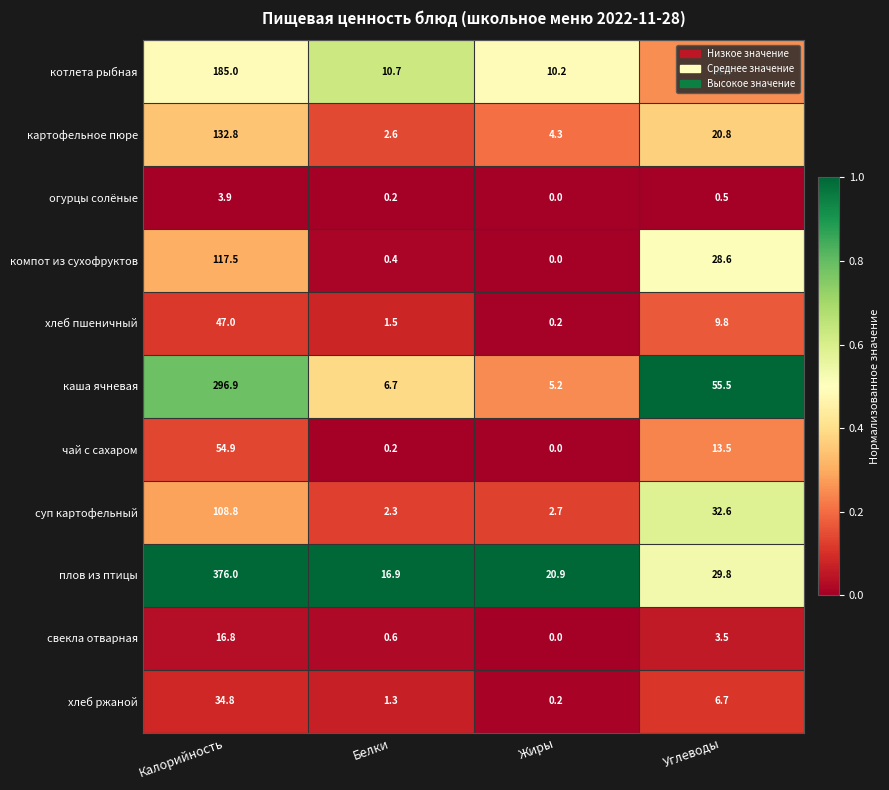

List the series in order of their peak value, highest first.

плов из птицы, каша ячневая, котлета рыбная, картофельное пюре, компот из сухофруктов, суп картофельный, чай с сахаром, хлеб пшеничный, хлеб ржаной, свекла отварная, огурцы солёные